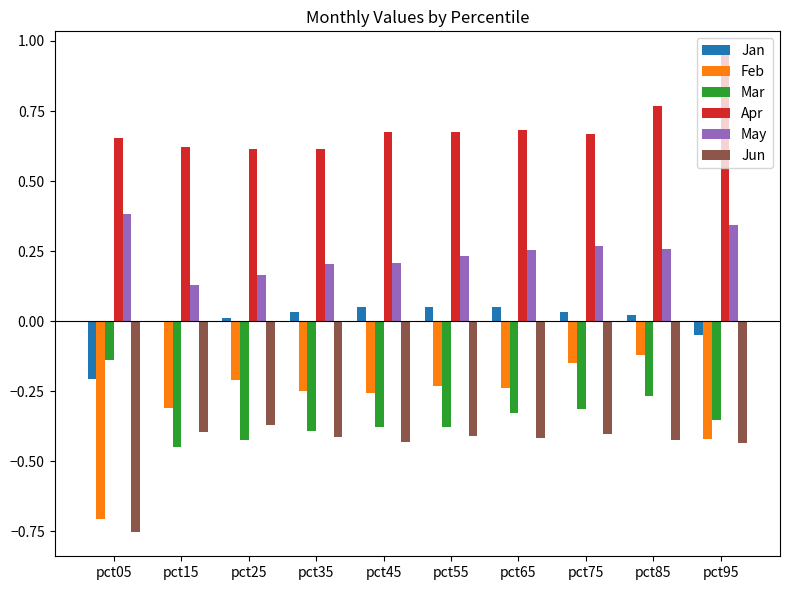

Which category has the highest value across all series?

pct95